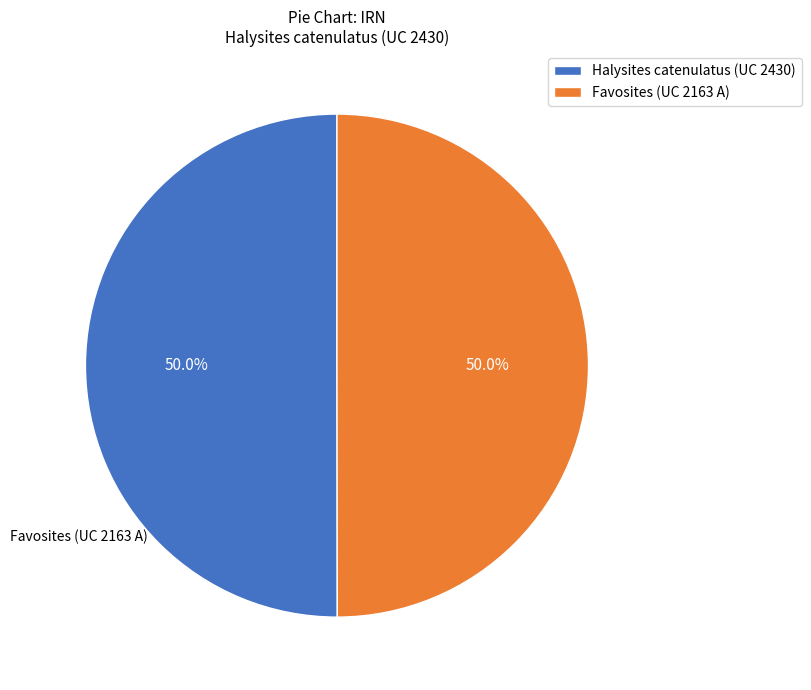

To the nearest percent, what percentage of the pie is Favosites (UC 2163 A)?

50%